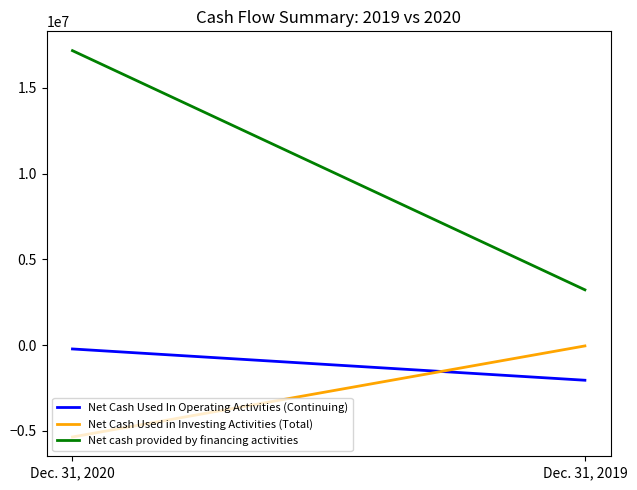

At Dec. 31, 2019, list the series in order from smallest to largest.

Net Cash Used In Operating Activities (Continuing), Net Cash Used in Investing Activities (Total), Net cash provided by financing activities